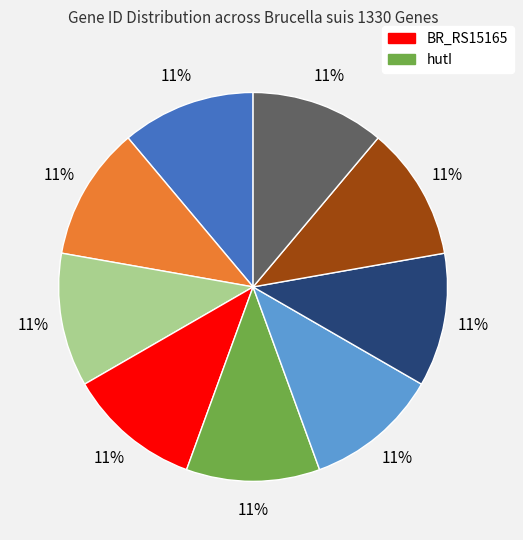

To the nearest percent, what is the average slice percentage?

11%